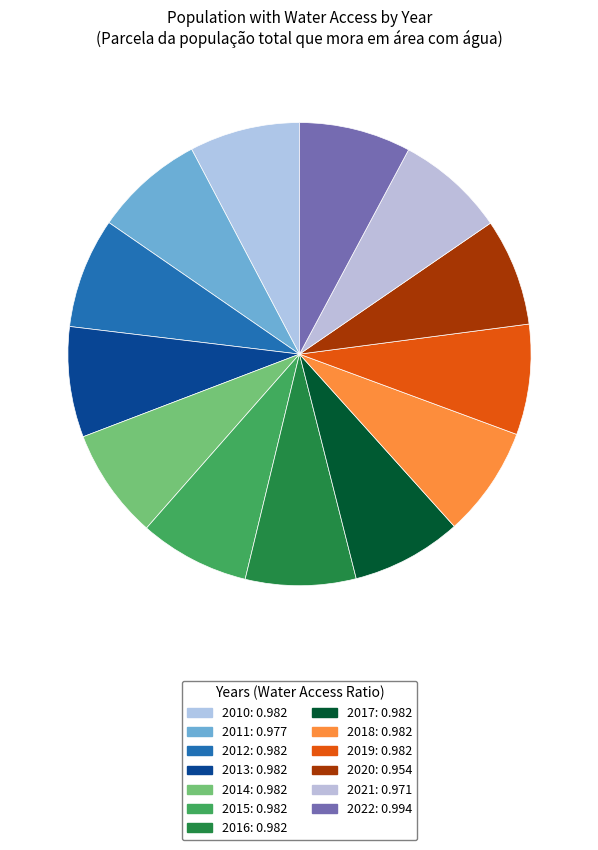

Is there a majority slice in this chart?

No